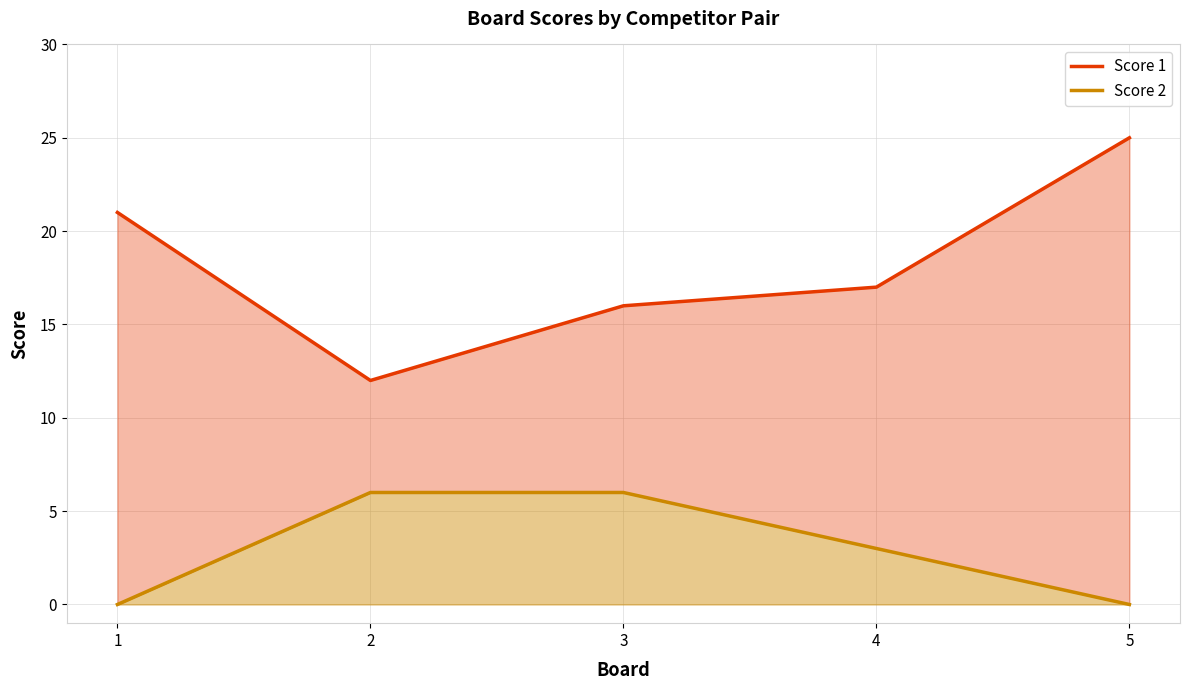

At which category is the sum across all series the highest?

5